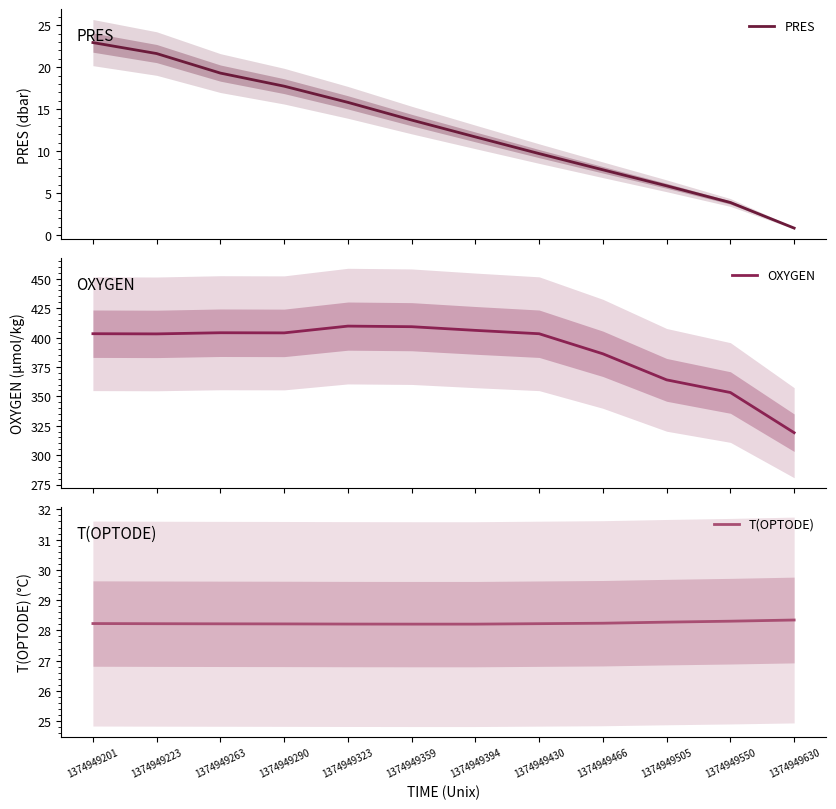

What is the value of the T(OPTODE) point at the 6th from the left?

28.2